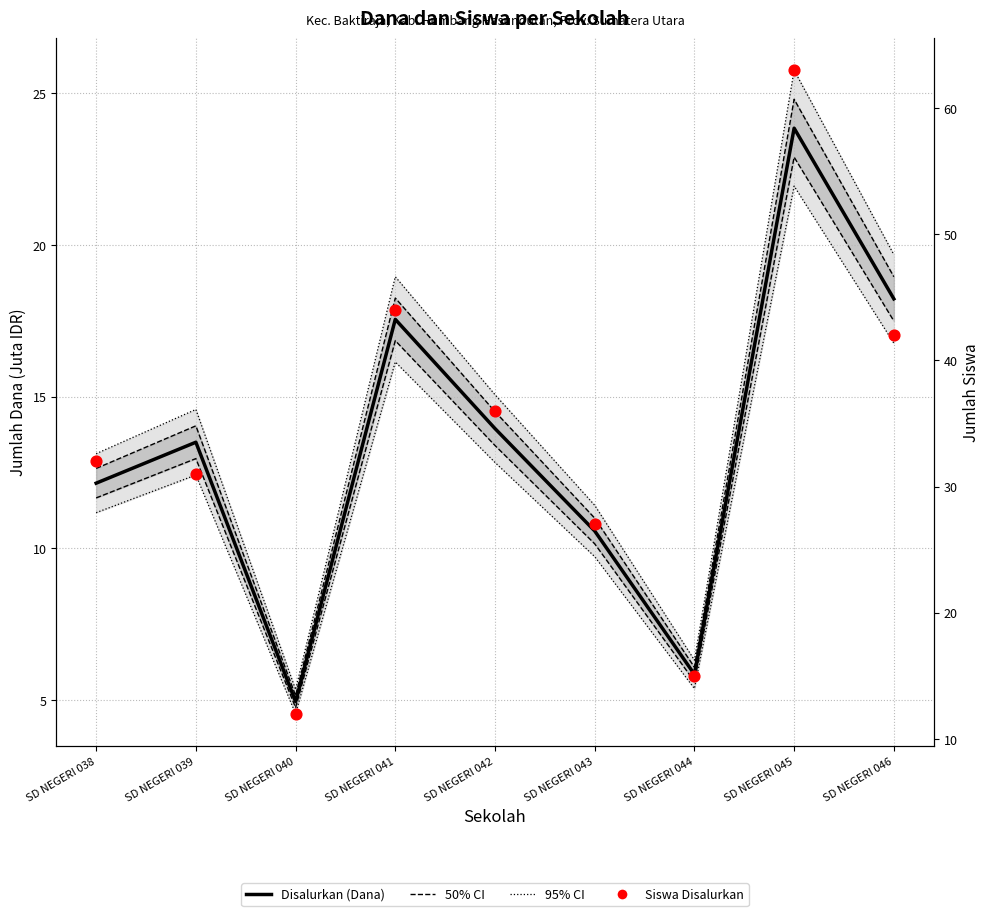

What is the total value across all series at SD NEGERI 043?

60.0